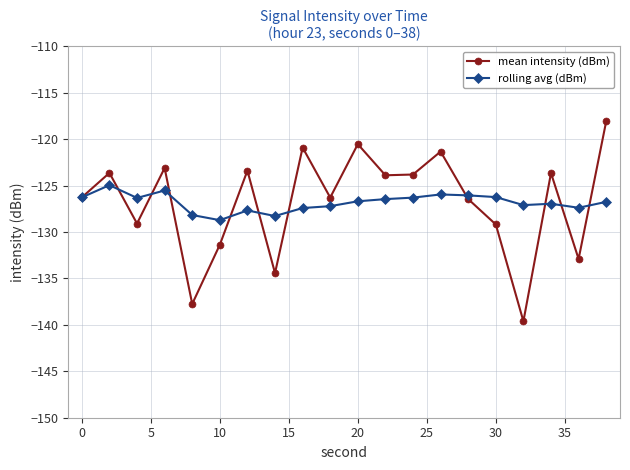

What is the value of the mean intensity (dBm) point at the 4th from the left?

-123.1